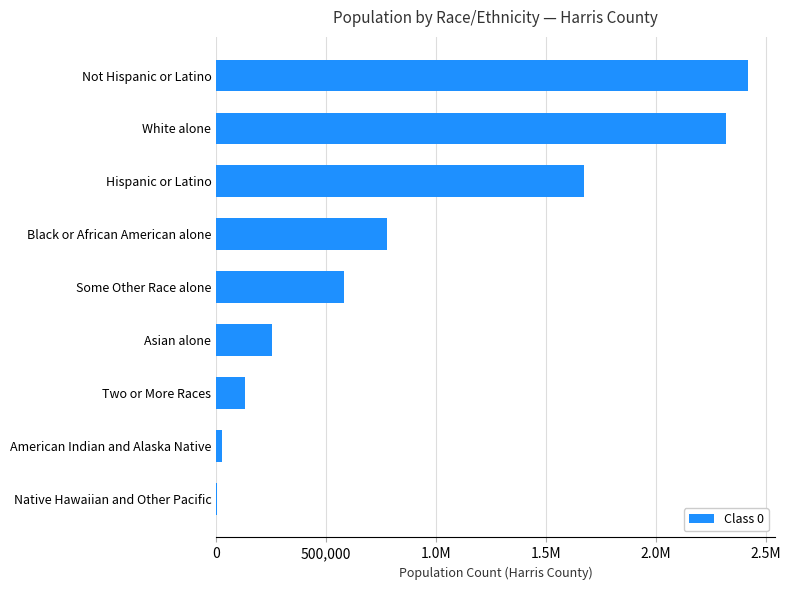

Count the number of data series in this chart.

1